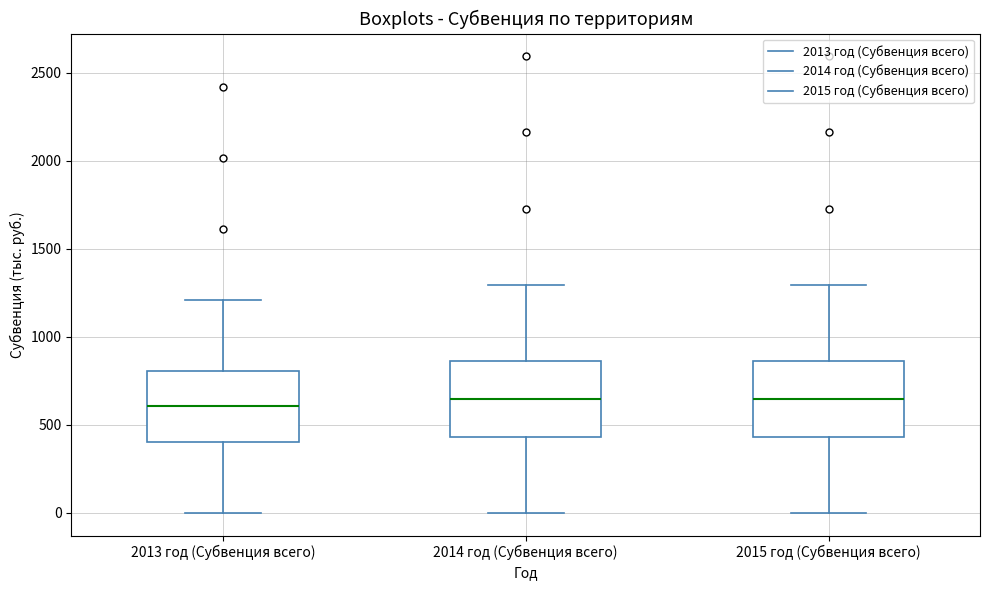

Reading left to right, read every box against the y-axis: the position of its median line, the range the box covers, and the ends of its whiskers. The values are not printed on the chart, so give them approximately, as read against the axis.

2013 год (Субвенция всего): median 600, box 400 to 800, whiskers 0 to 1200
2014 год (Субвенция всего): median 650, box 450 to 850, whiskers 0 to 1300
2015 год (Субвенция всего): median 650, box 450 to 850, whiskers 0 to 1300